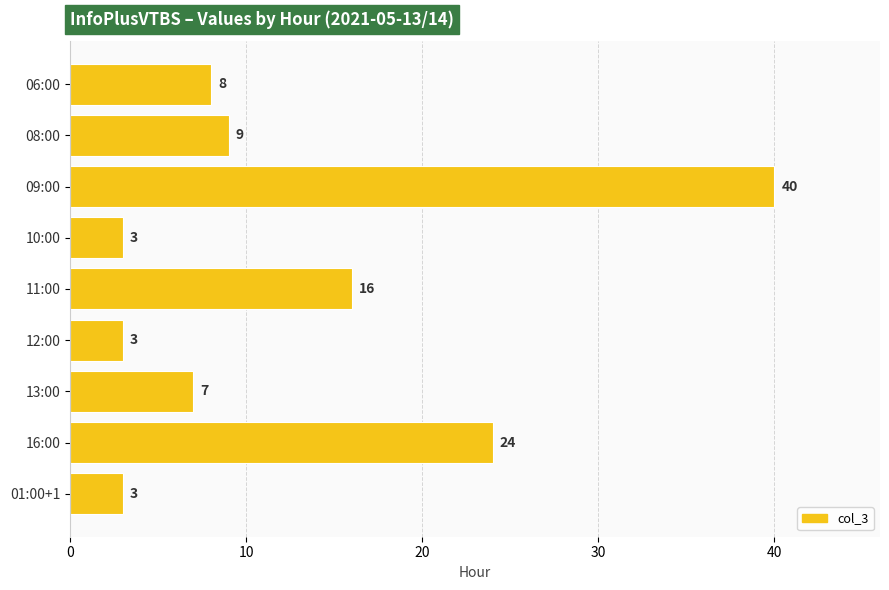

Are the bars grouped side by side (vs. stacked)?

No